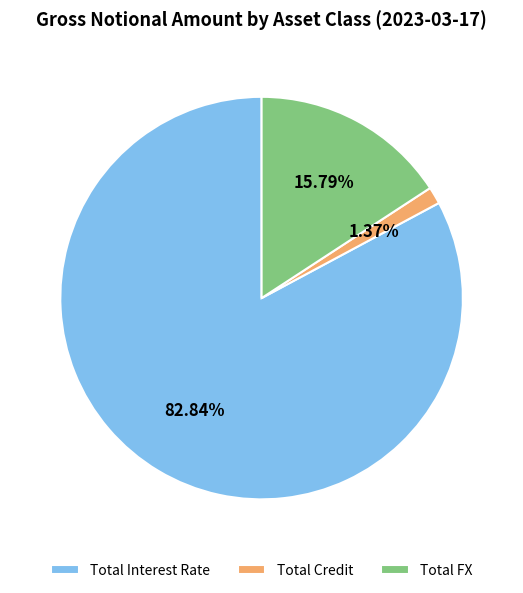

Which has a higher value, Total Credit or Total Interest Rate?

Total Interest Rate